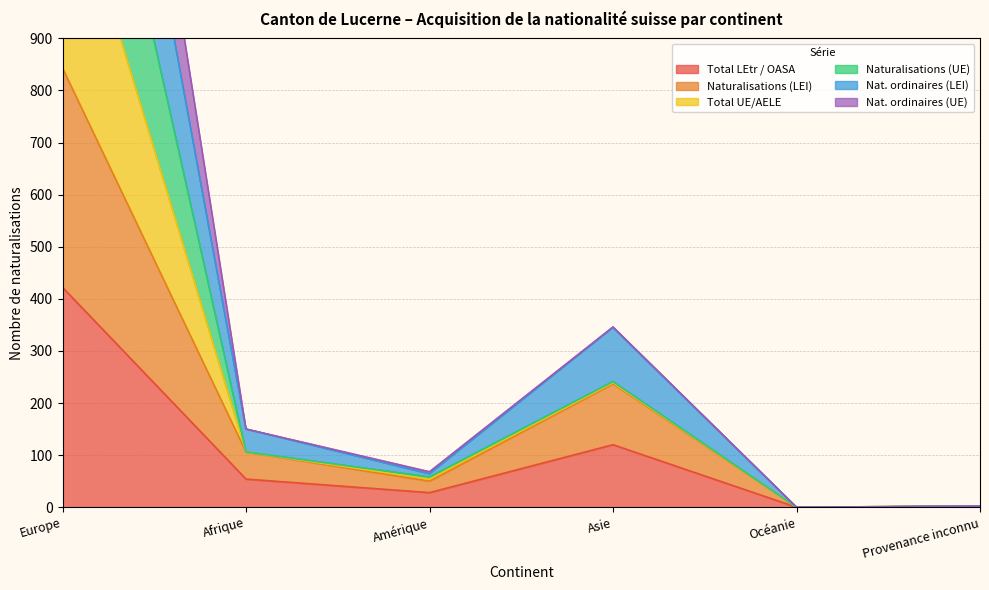

In Nat. ordinaires (LEI), how many points are higher than both neighbors (excluding endpoints)?

1